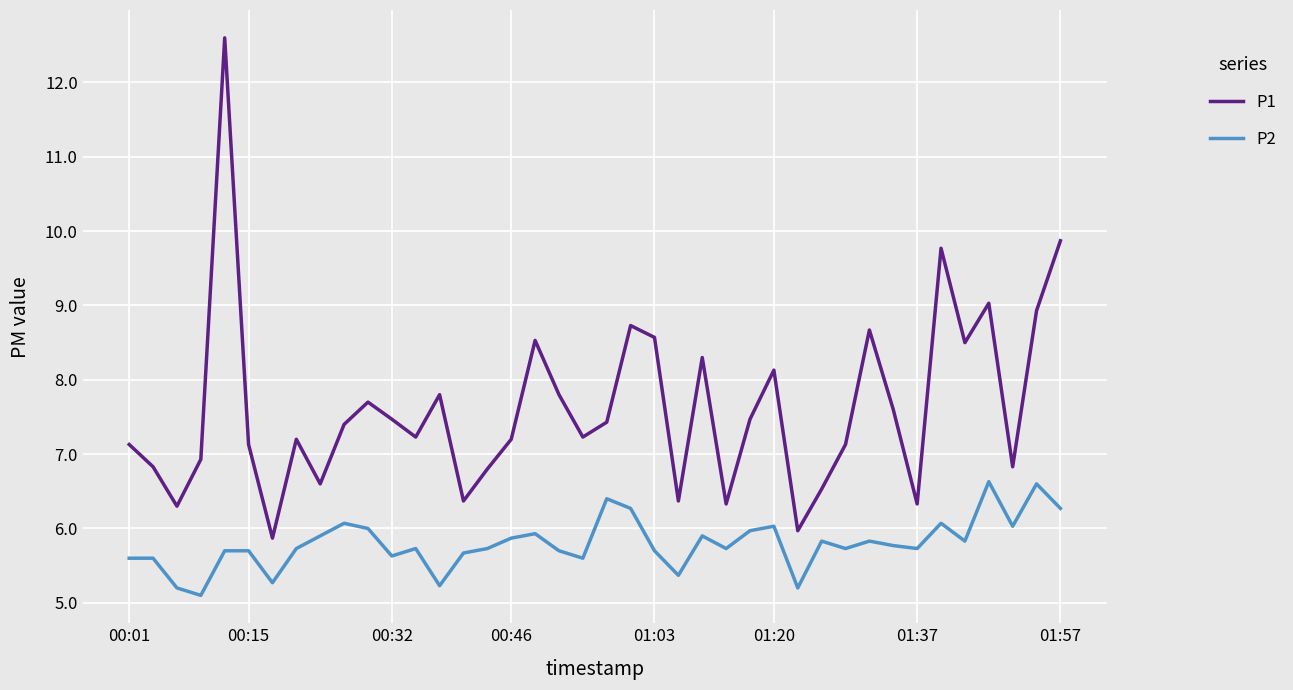

True or false: P1 and P2 cross at least once.

False